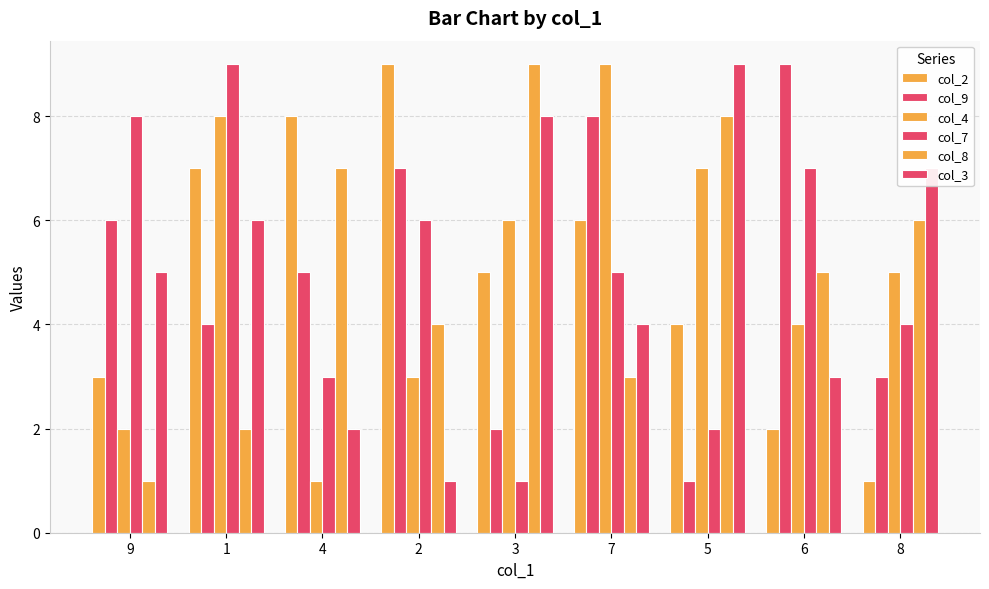

What is the label of the 1st bar from the right?

8